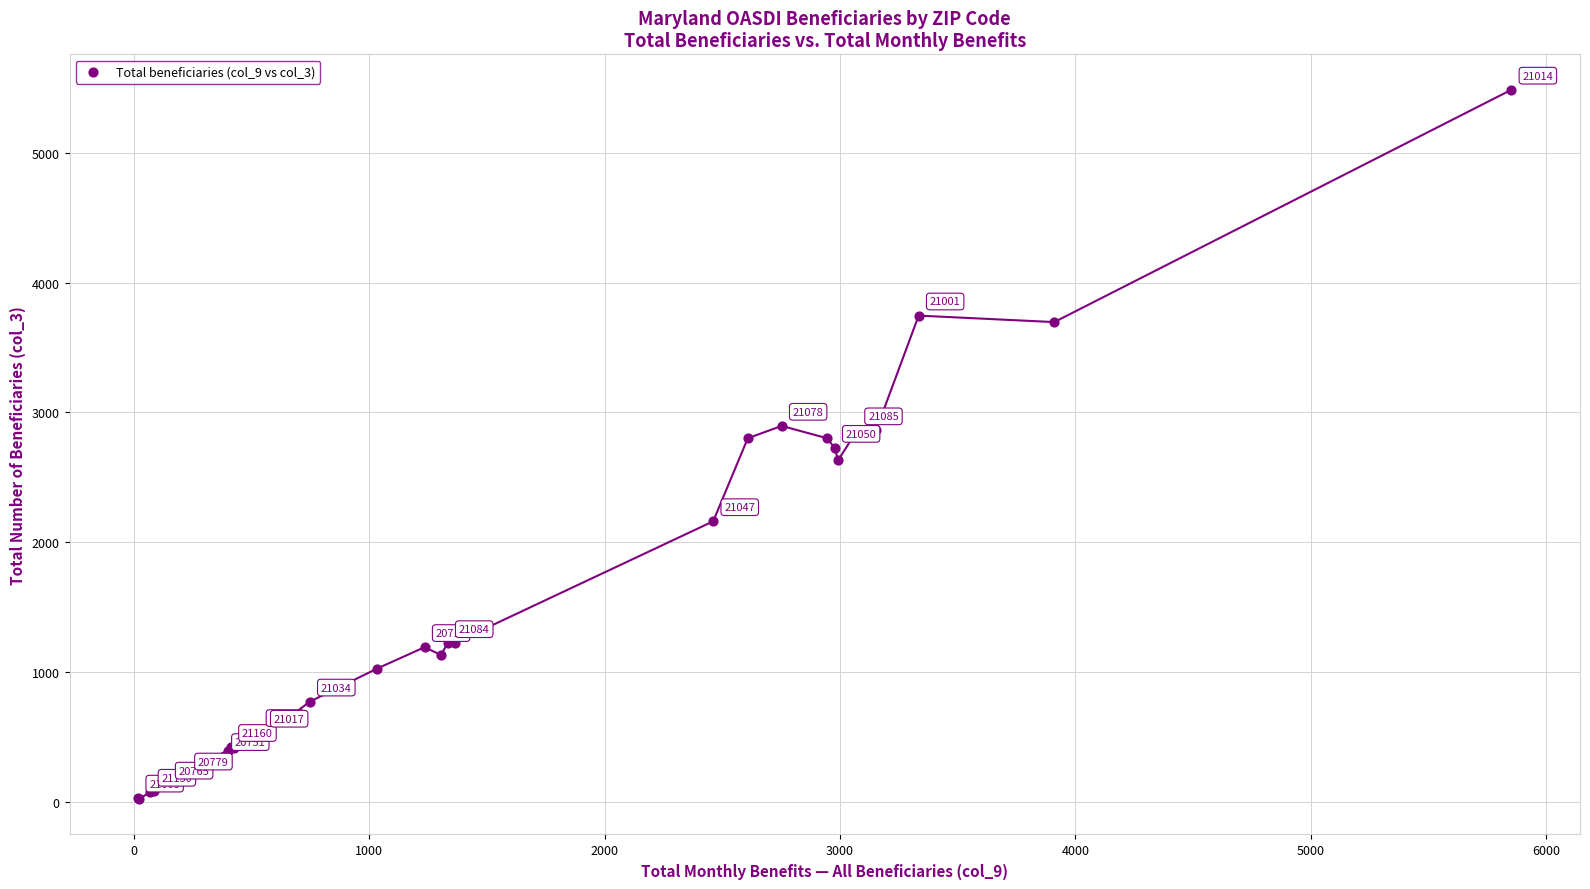

What Y value in the scatter plot is closest to 2752?

2725